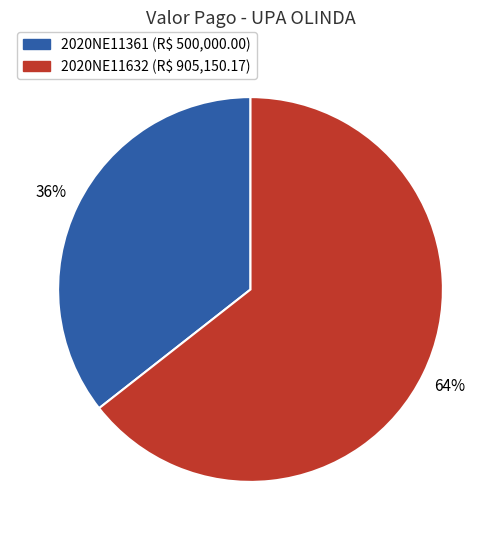

Is there any slice that represents more than half of the pie?

Yes